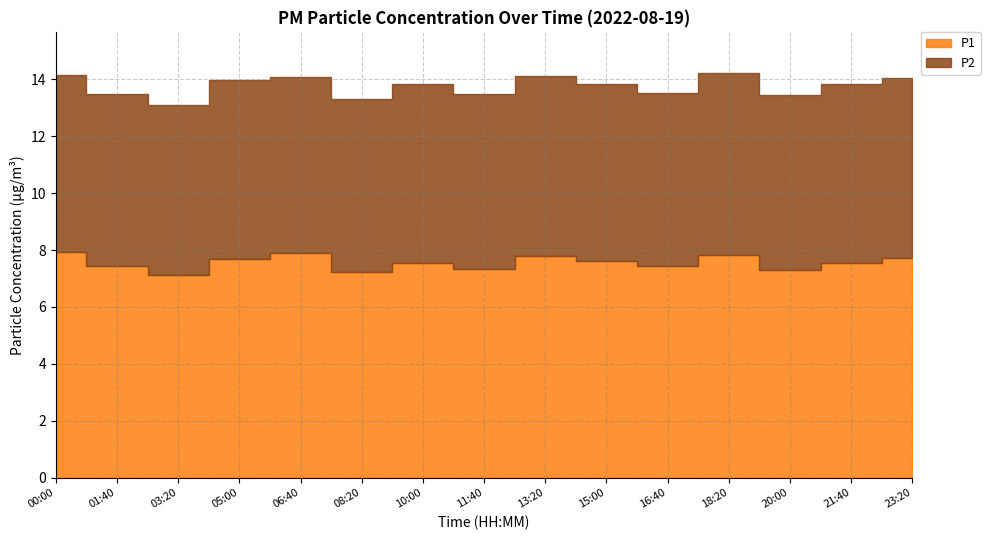

Which category has the highest value across all series?

00:00